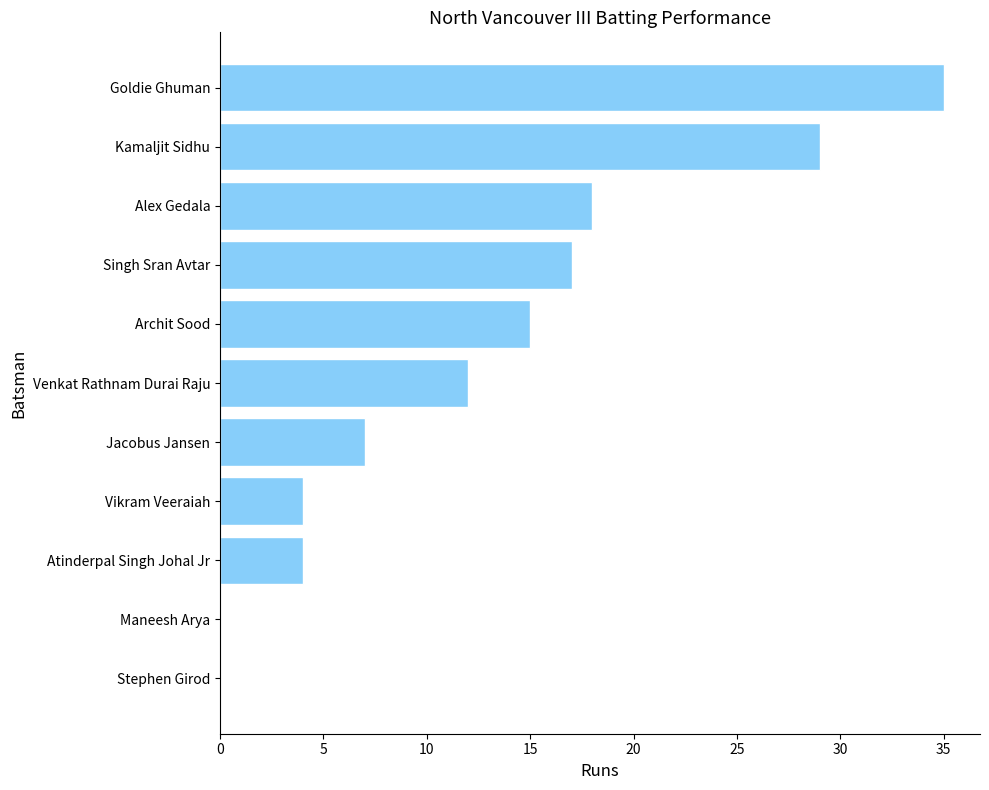

Which has a higher value, Venkat Rathnam Durai Raju or Archit Sood?

Archit Sood